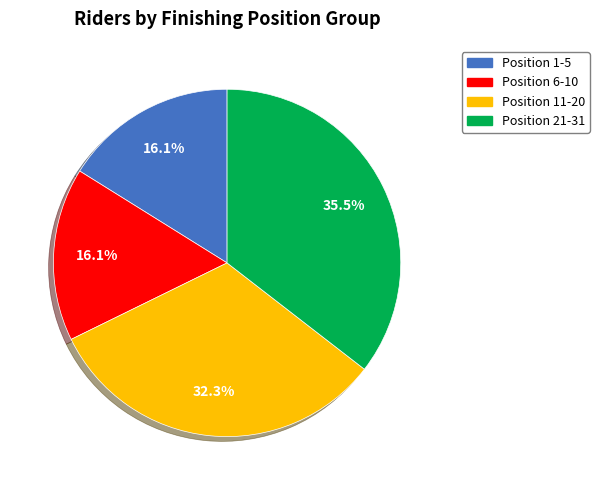

Does any single category account for the majority?

No